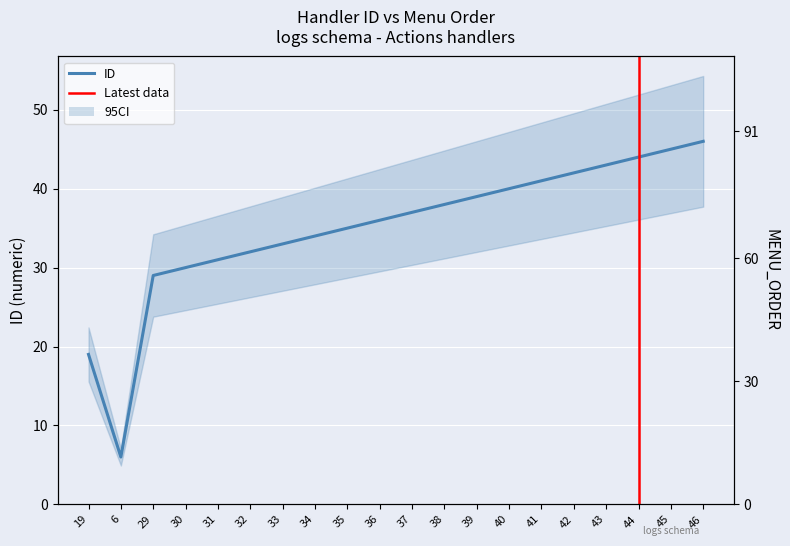

True or false: ID has a value of 45 at 45.

True